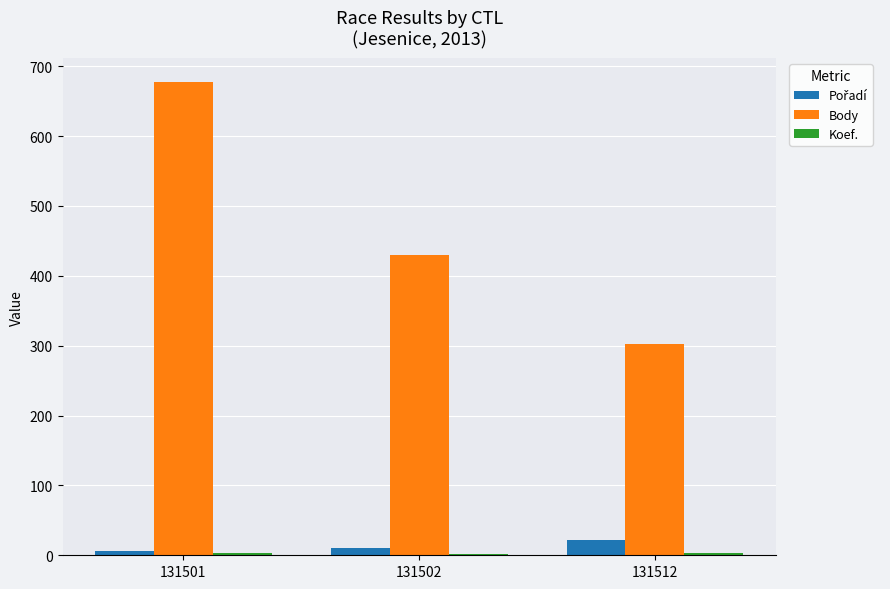

At which label is Body closest to 490?

131502